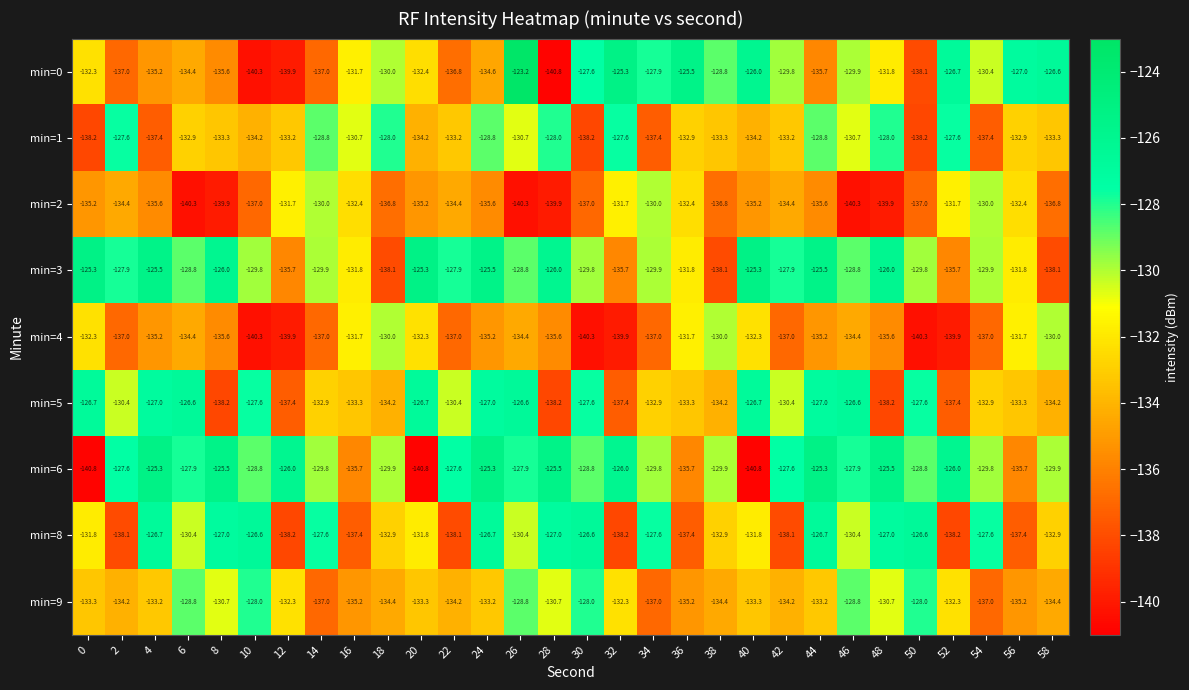

Rank the series at 48 from highest to lowest value.

min=6, min=3, min=8, min=1, min=9, min=0, min=4, min=5, min=2